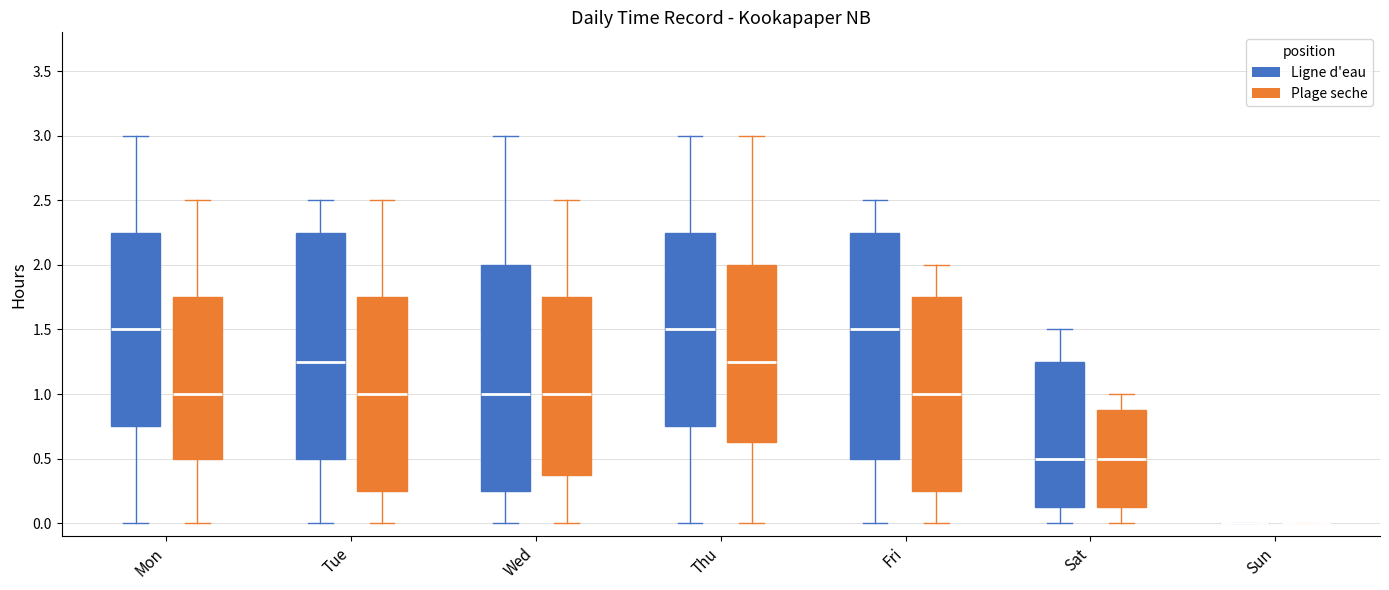

Reading left to right, transcribe this box plot: for each box, give where its median line is, the range the box spans, and where its two whiskers end, as read against the y-axis. The values are not printed on the chart, so give them approximately, as read against the axis.

Mon (Ligne d'eau): median 1.50, box 0.75 to 2.25, whiskers 0.00 to 3.00
Mon (Plage seche): median 1.00, box 0.50 to 1.75, whiskers 0.00 to 2.50
Tue (Ligne d'eau): median 1.25, box 0.50 to 2.25, whiskers 0.00 to 2.50
Tue (Plage seche): median 1.00, box 0.25 to 1.75, whiskers 0.00 to 2.50
Wed (Ligne d'eau): median 1.00, box 0.25 to 2.00, whiskers 0.00 to 3.00
Wed (Plage seche): median 1.00, box 0.40 to 1.75, whiskers 0.00 to 2.50
Thu (Ligne d'eau): median 1.50, box 0.75 to 2.25, whiskers 0.00 to 3.00
Thu (Plage seche): median 1.25, box 0.65 to 2.00, whiskers 0.00 to 3.00
Fri (Ligne d'eau): median 1.50, box 0.50 to 2.25, whiskers 0.00 to 2.50
Fri (Plage seche): median 1.00, box 0.25 to 1.75, whiskers 0.00 to 2.00
Sat (Ligne d'eau): median 0.50, box 0.15 to 1.25, whiskers 0.00 to 1.50
Sat (Plage seche): median 0.50, box 0.15 to 0.90, whiskers 0.00 to 1.00
Sun (Ligne d'eau): box collapsed to a line at 0.00, whiskers 0.00 to 0.00
Sun (Plage seche): box collapsed to a line at 0.00, whiskers 0.00 to 0.00